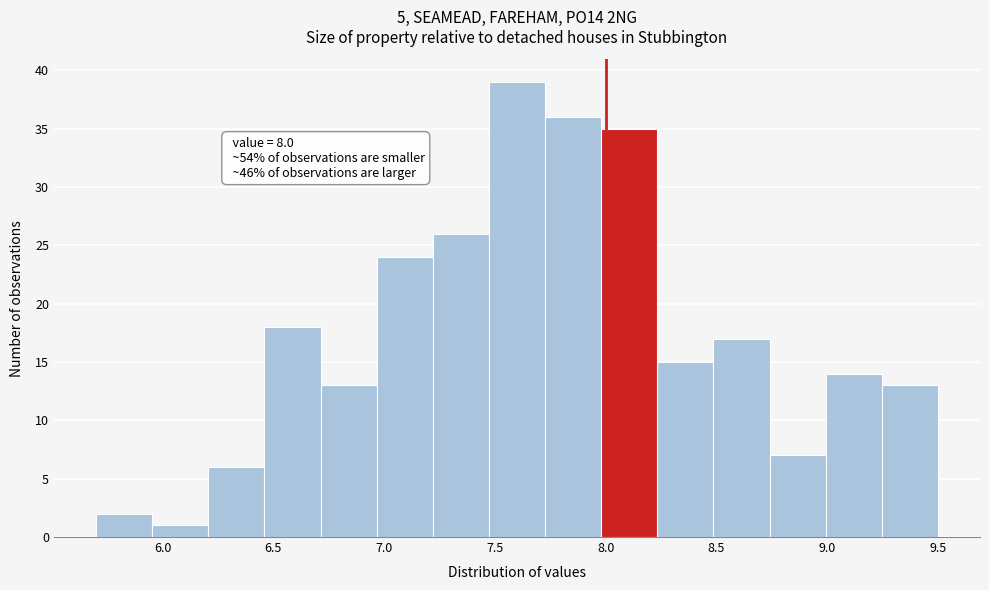

Which range on the x-axis has the tallest bar?

7.45 to 7.75